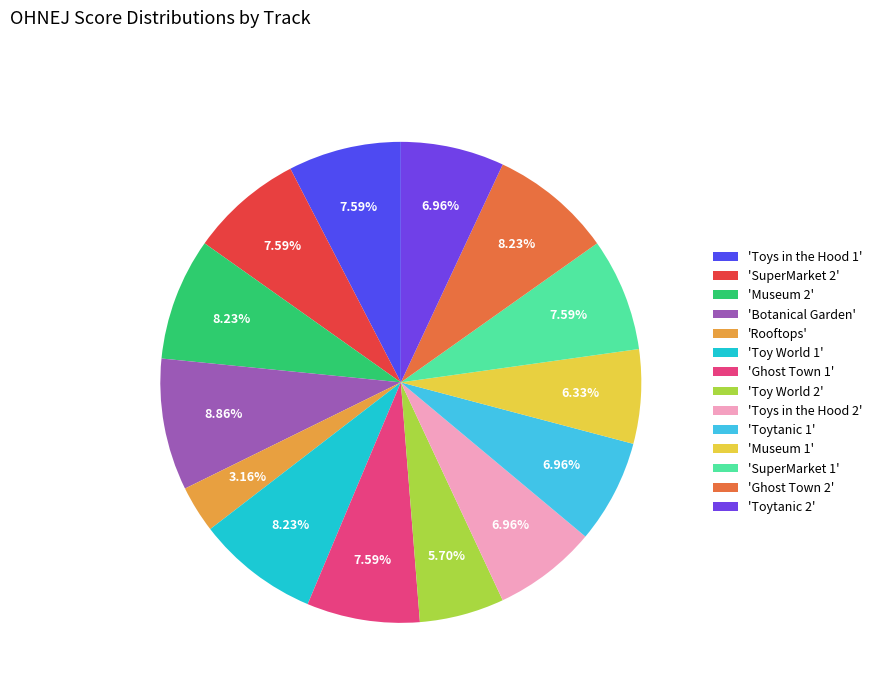

What is the largest slice in the pie chart?

'Botanical Garden'